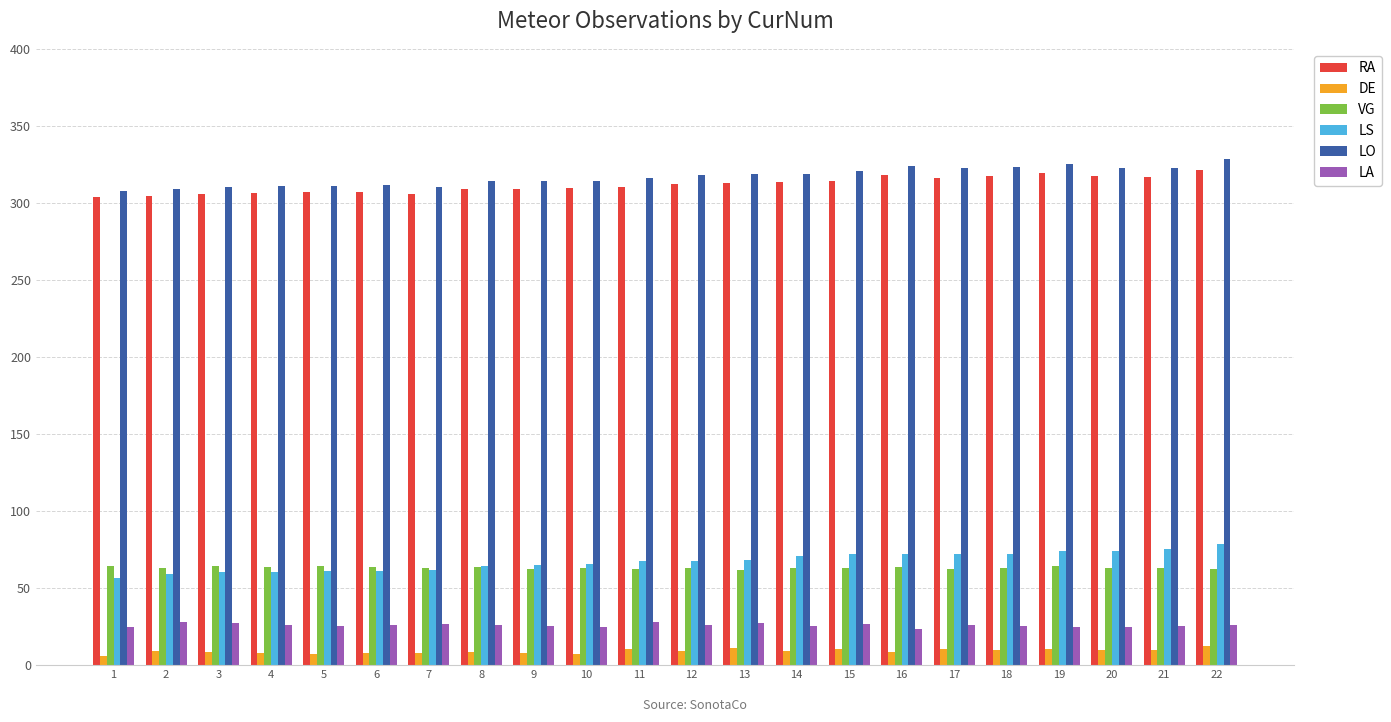

What value does the DE series have at 21?

10.0